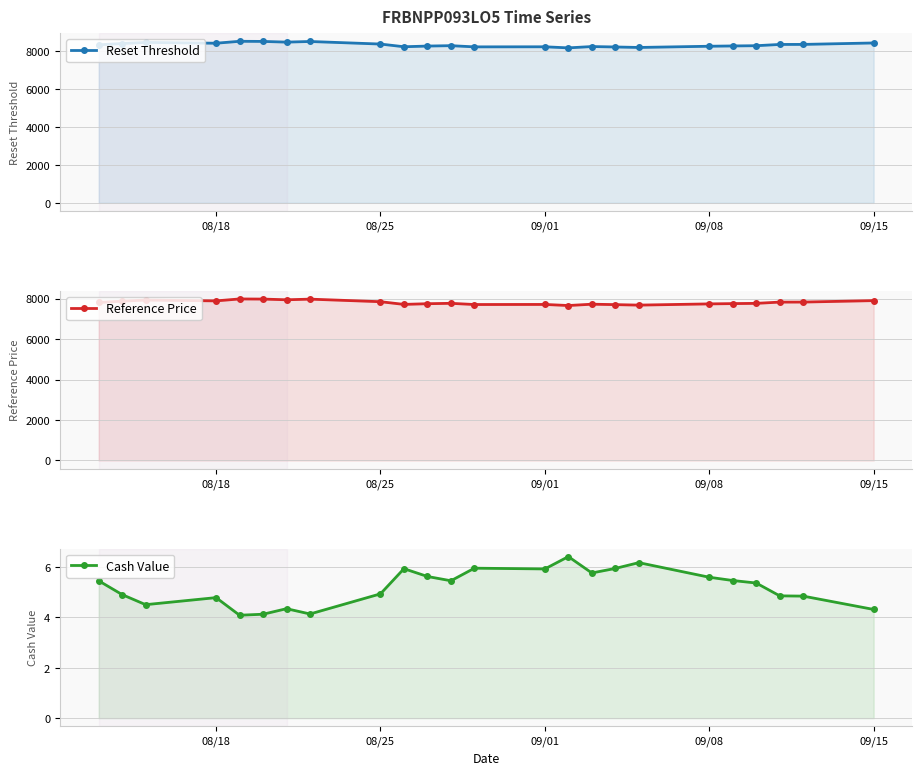

What is the average value of the Cash Value series?

5.2